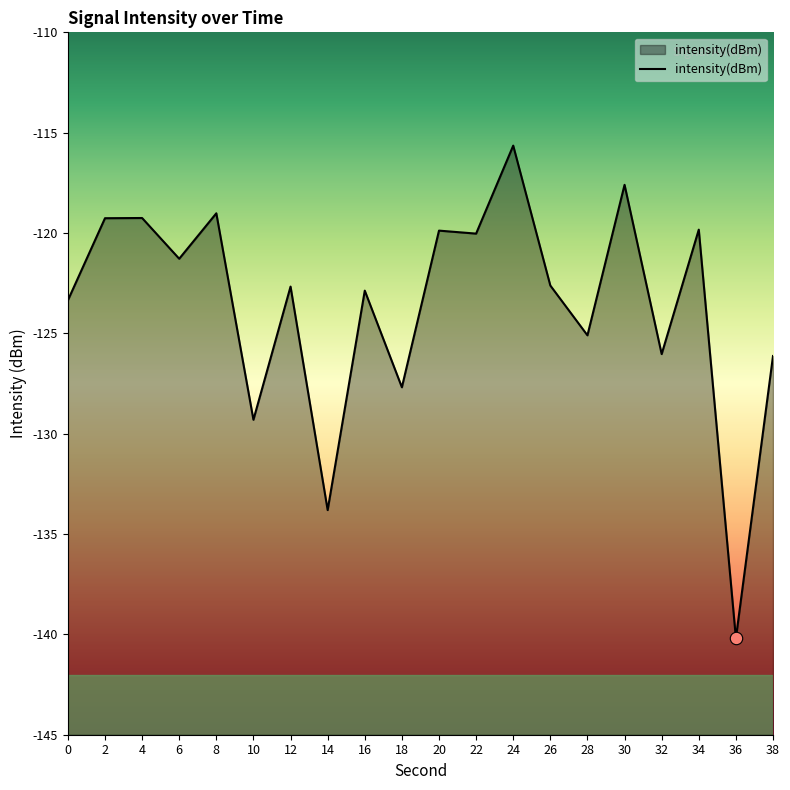

What is the change in value from 18 to 24?

+12.0